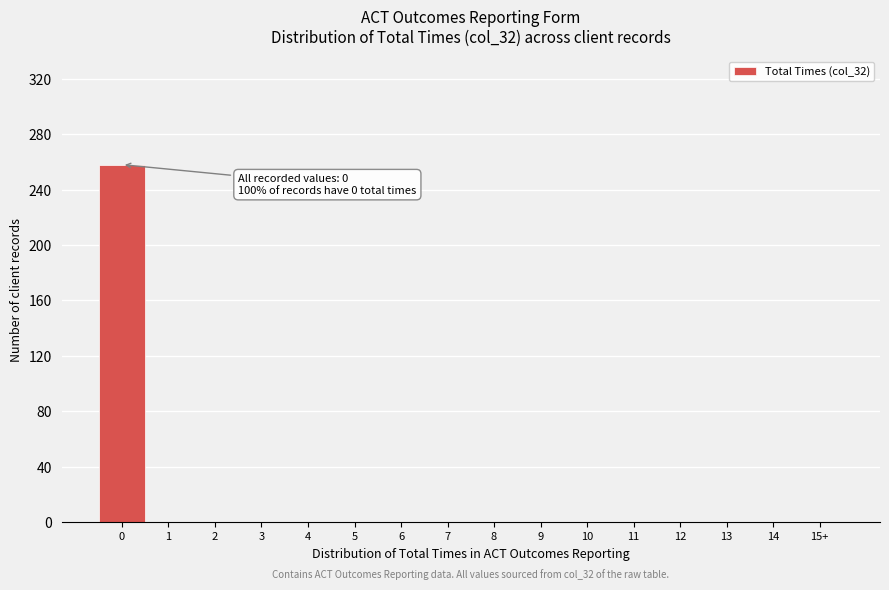

Reading right to left, what are all the values shown in this chart?

15+=0	14=0	13=0	12=0	11=0	10=0	9=0	8=0	7=0	6=0	5=0	4=0	3=0	2=0	1=0	0=258